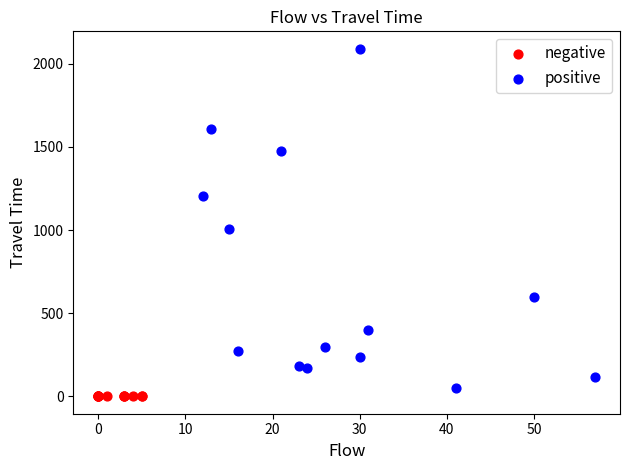

What are all the series names shown in the legend?

negative, positive